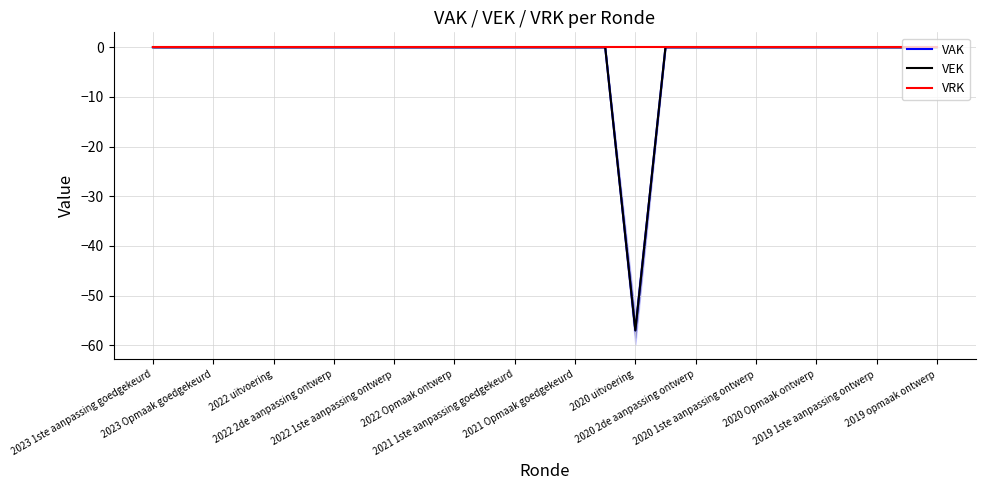

How many values in VAK are below zero?

1